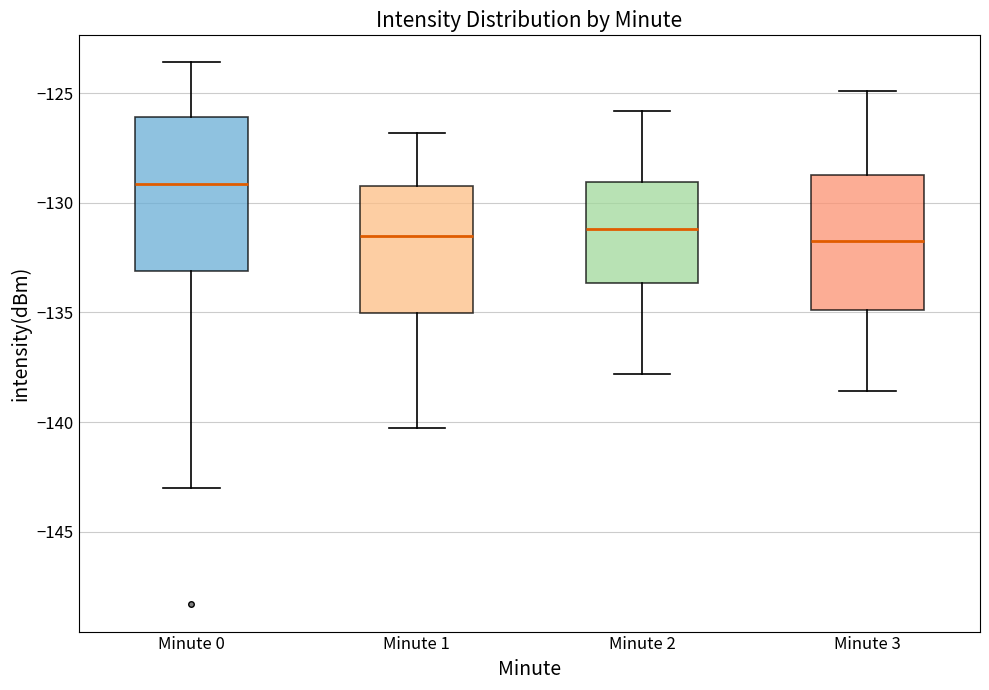

Which box's median line is the highest?

Minute 0